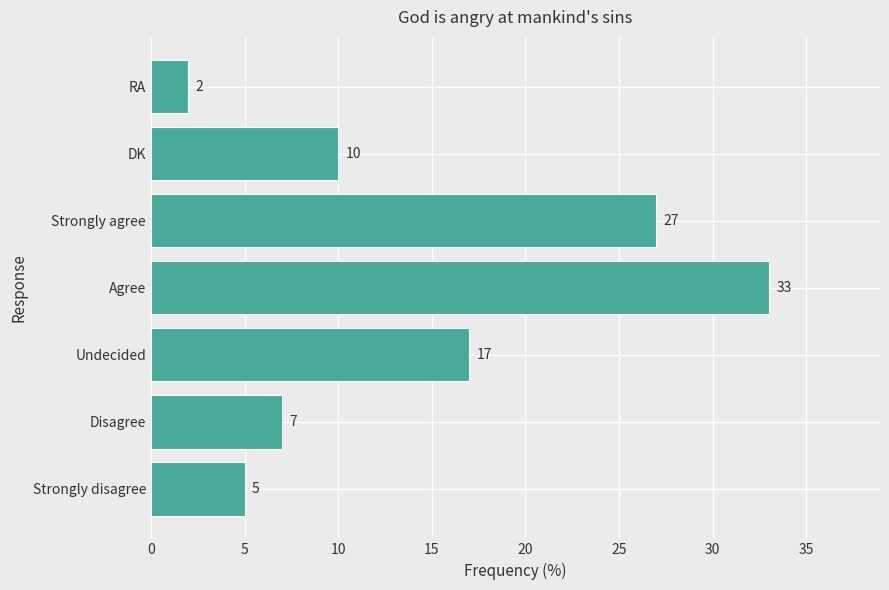

Reading bottom to top, extract all data points from this chart.

5	7	17	33	27	10	2